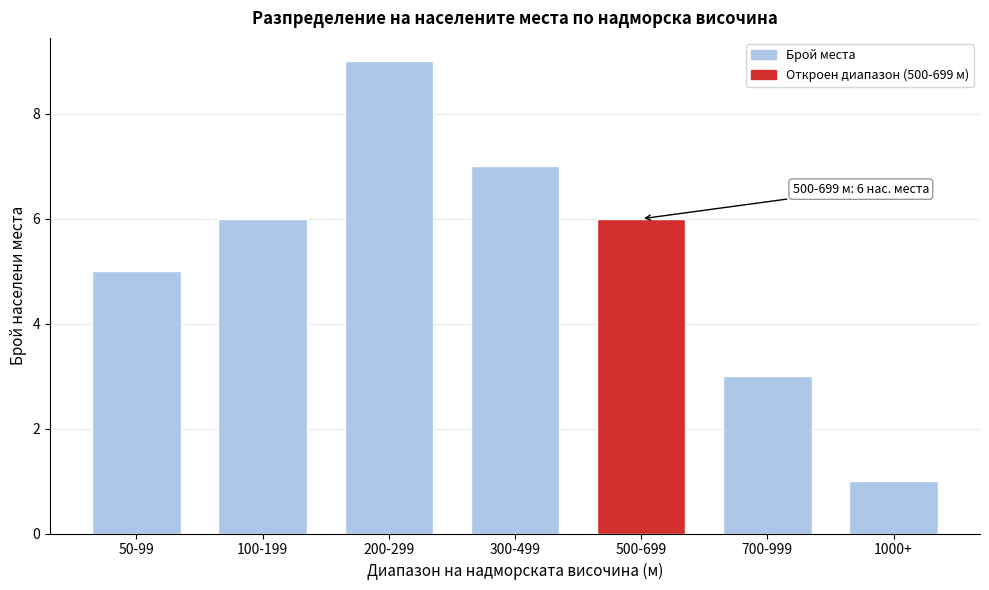

Reading right to left, extract all data points from this chart.

1000+=1	700-999=3	500-699=6	300-499=7	200-299=9	100-199=6	50-99=5